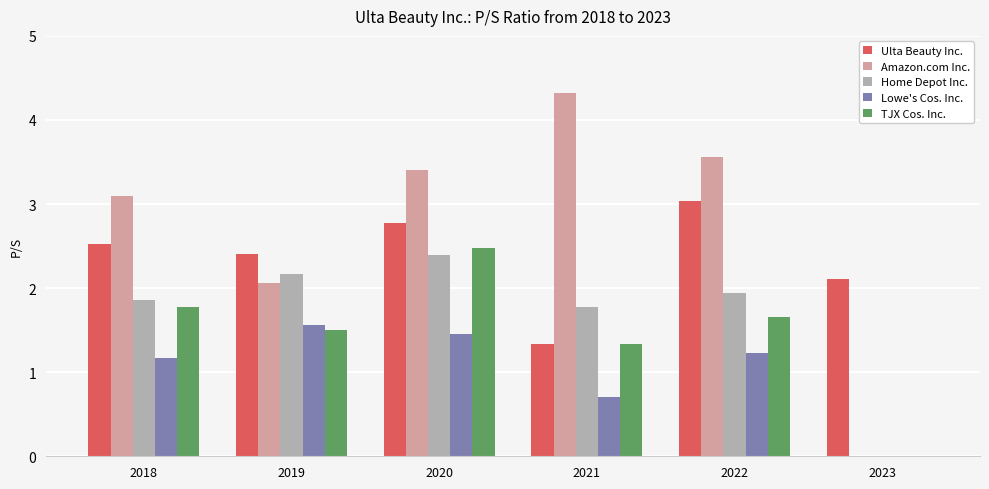

Reading left to right, list all the values displayed in this chart.

Ulta Beauty Inc.: 2018=2.5	2019=2.4	2020=2.8	2021=1.3	2022=3.0	2023=2.1
Amazon.com Inc.: 2018=3.1	2019=2.1	2020=3.4	2021=4.3	2022=3.6	2023=0.0
Home Depot Inc.: 2018=1.9	2019=2.2	2020=2.4	2021=1.8	2022=1.9	2023=0.0
Lowe's Cos. Inc.: 2018=1.2	2019=1.6	2020=1.5	2021=0.7	2022=1.2	2023=0.0
TJX Cos. Inc.: 2018=1.8	2019=1.5	2020=2.5	2021=1.3	2022=1.7	2023=0.0